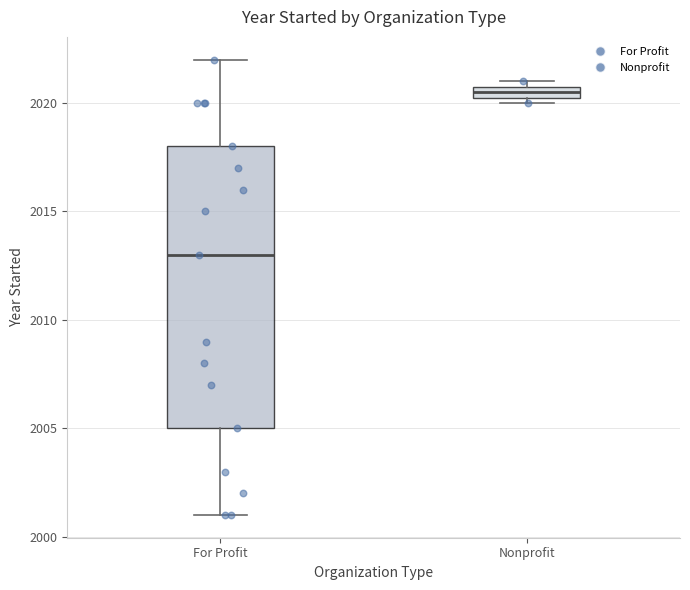

Which box is the tallest, from its lower edge to its upper edge?

For Profit